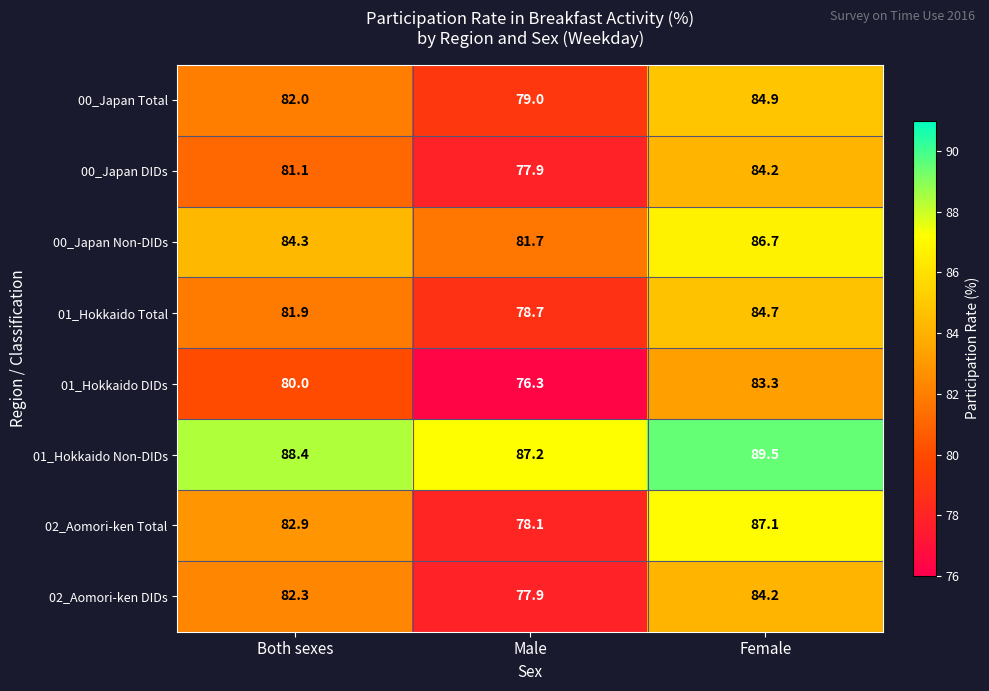

What is the sum of all 02_Aomori-ken Total values?

248.1